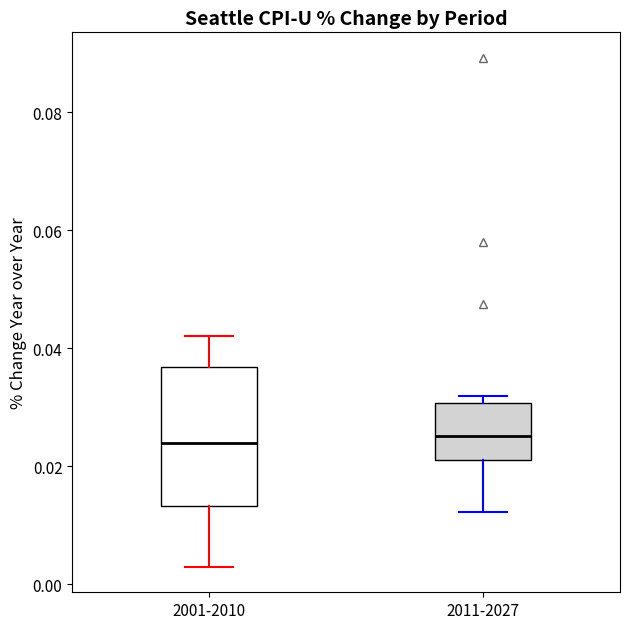

Where does the median line of the box for 2011-2027 sit on the y-axis? The values are not printed on the chart, so give them approximately, as read against the axis.

0.026